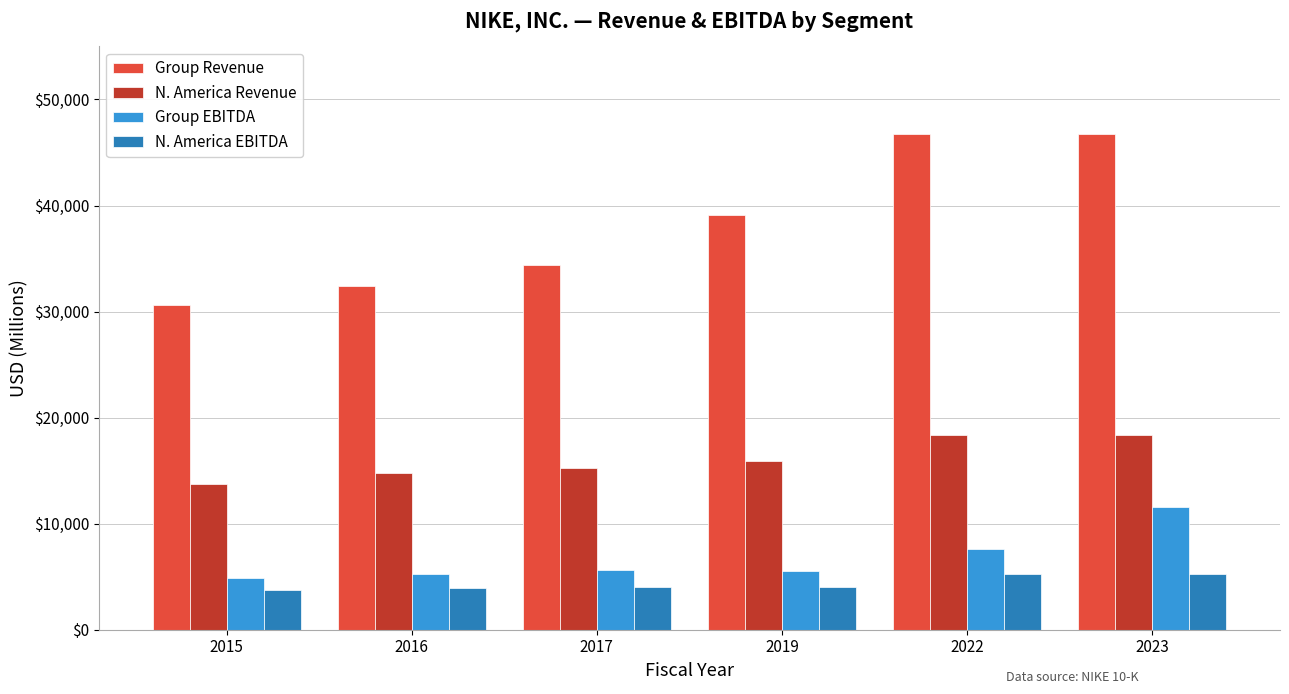

The N. America Revenue series shows 4674 at 2015. True or false?

False